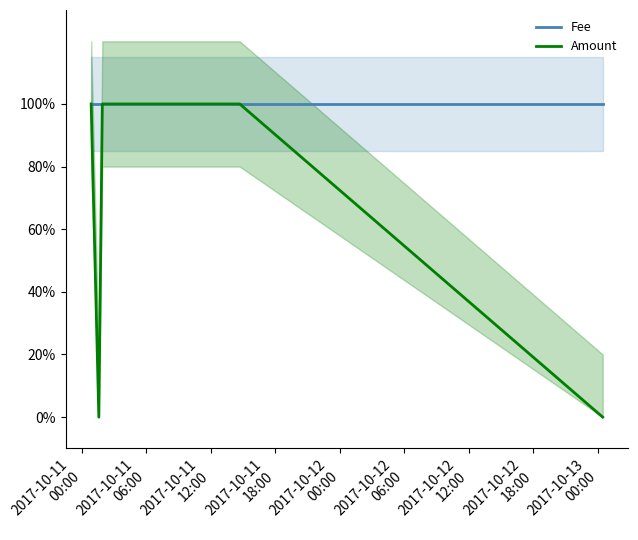

The value of Amount at 2017-10-11
00:00 is 0. True or false?

False